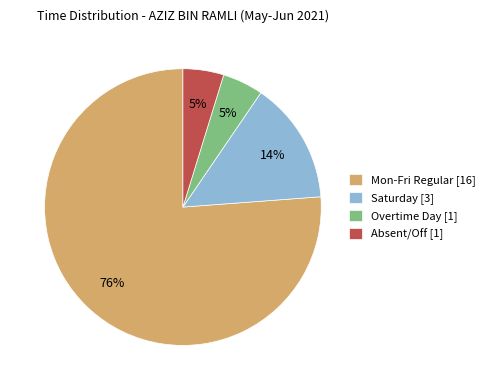

How many slices are in this pie chart?

4